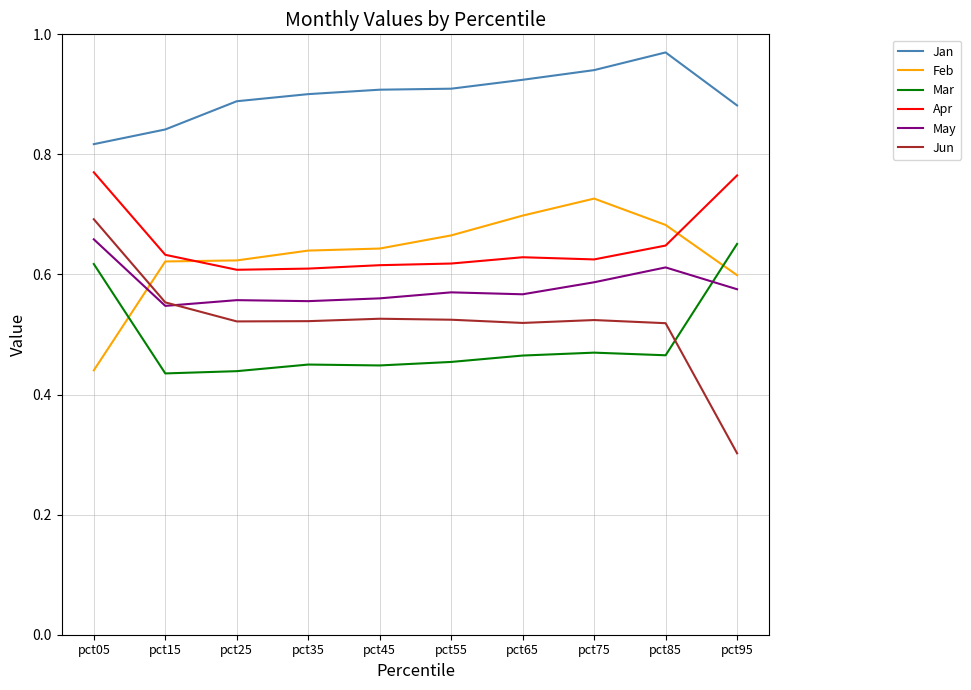

Which series has the widest spread of values?

Jun